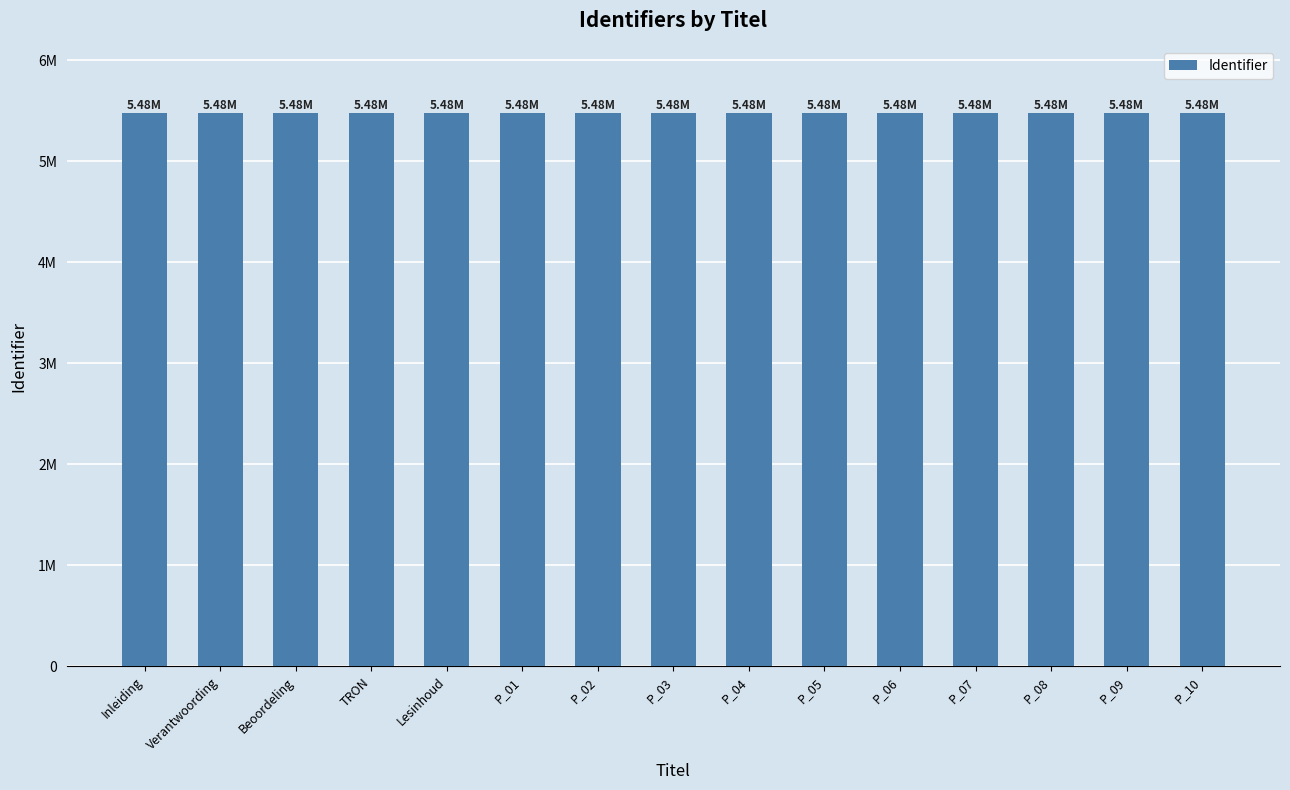

What position from the right is Lesinhoud?

11